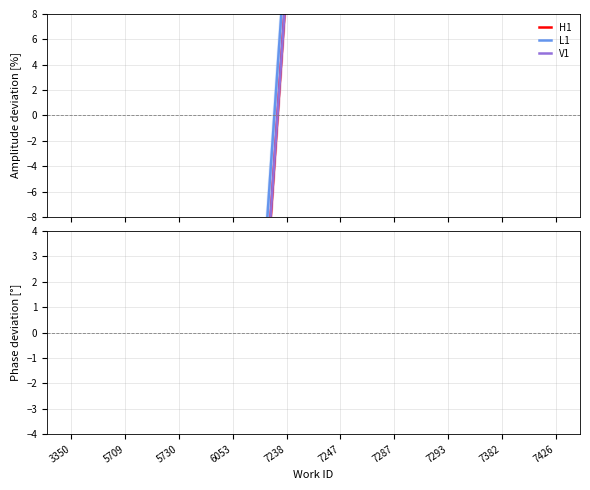

What is the total value across all series at 7426?

140.3